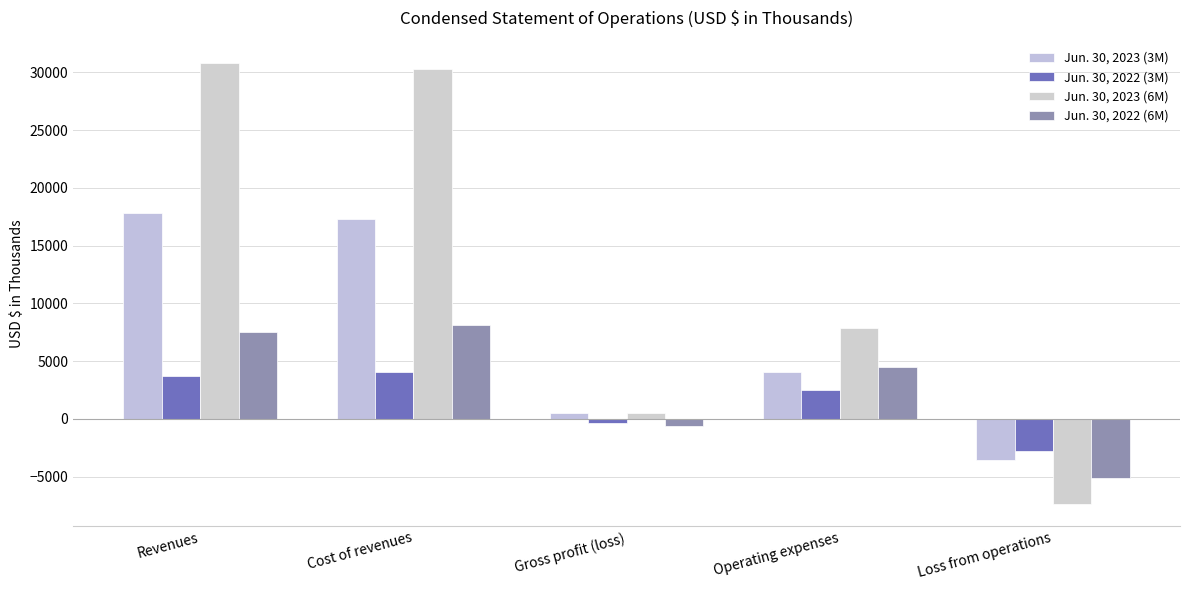

At which label is Jun. 30, 2023 (6M) closest to 11728?

Operating expenses